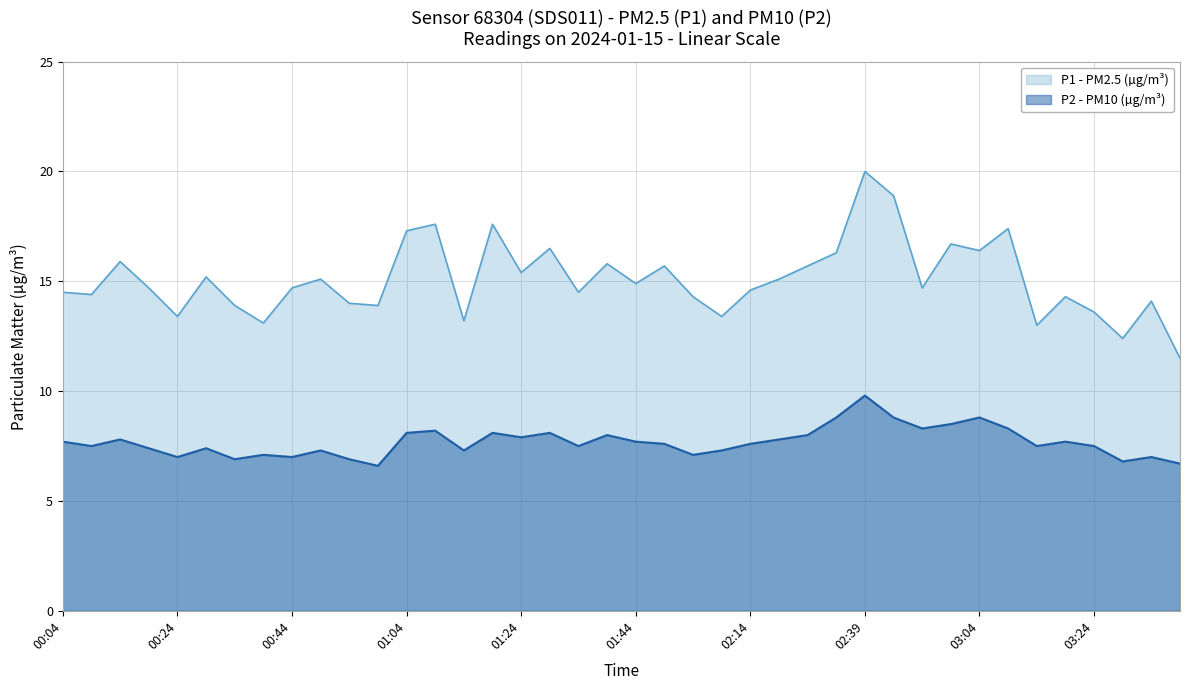

True or false: P2 and P1 intersect in this chart.

False